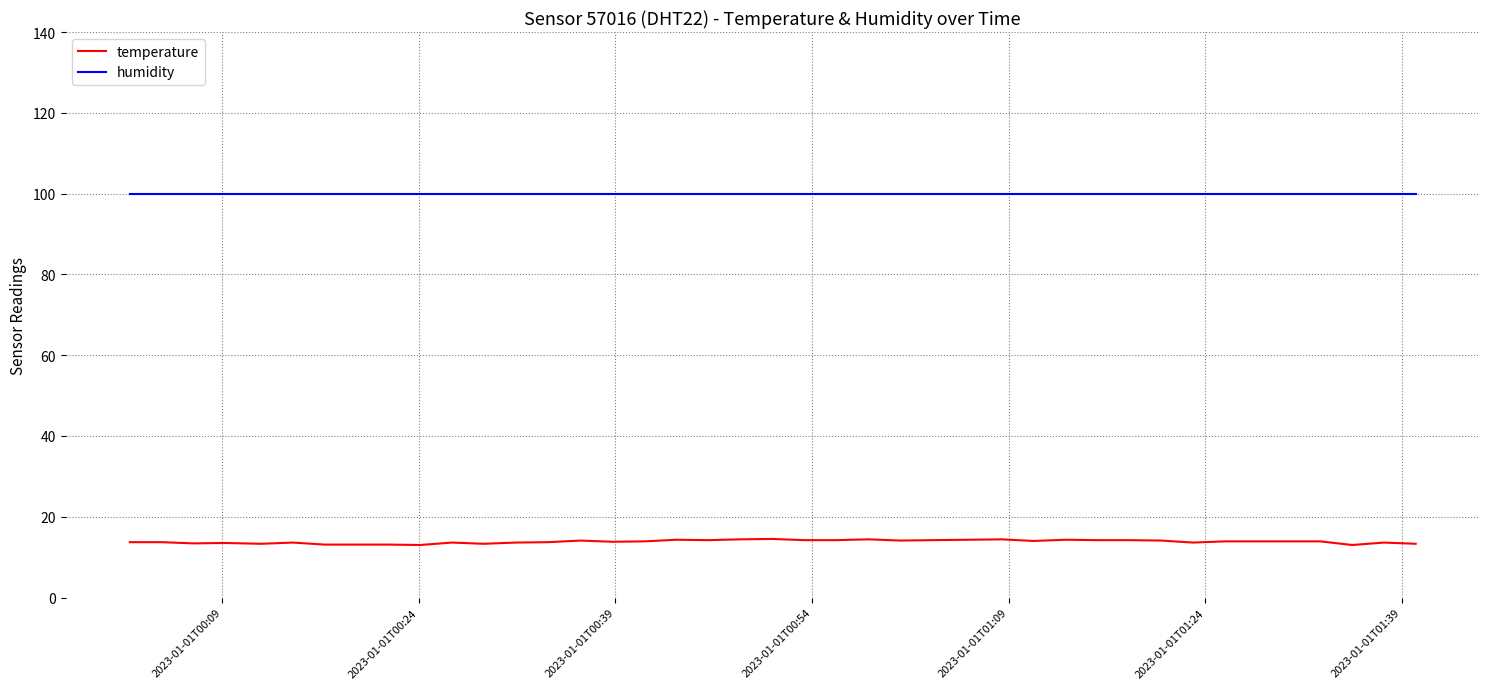

Which series has the largest total across all categories?

humidity